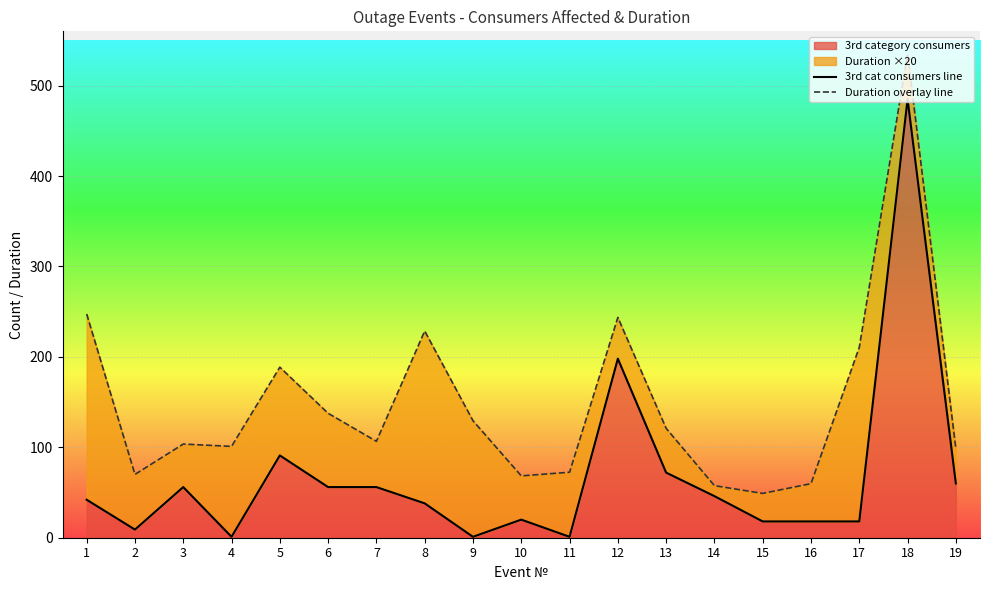

What is the minimum value for Duration overlay line?

49.0